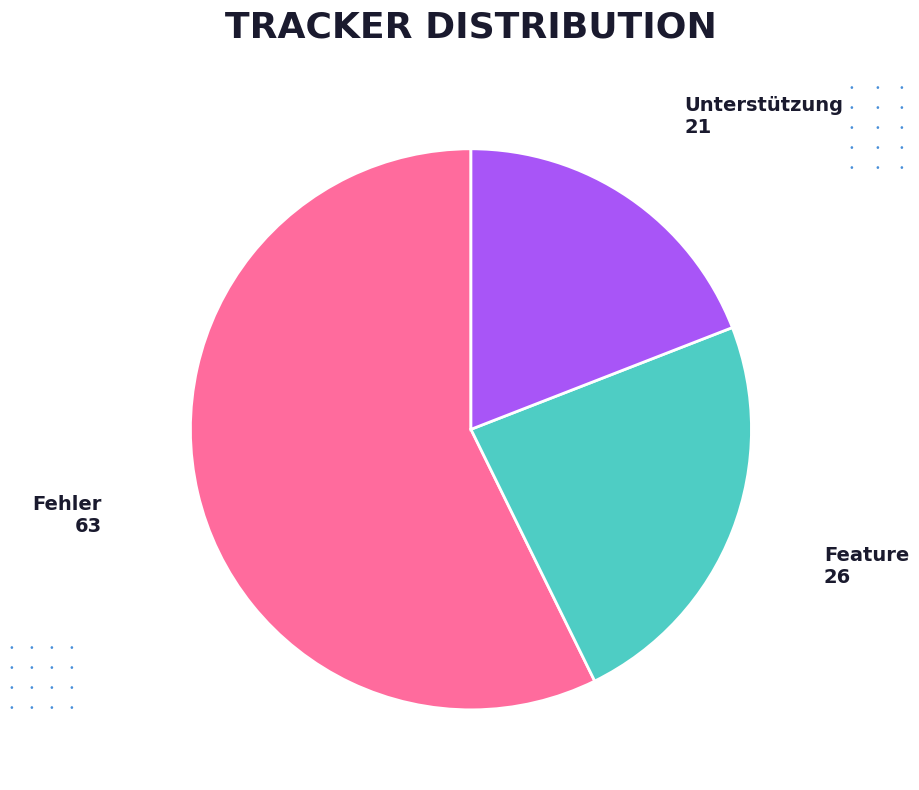

Does Fehler account for over 50% of the chart?

Yes